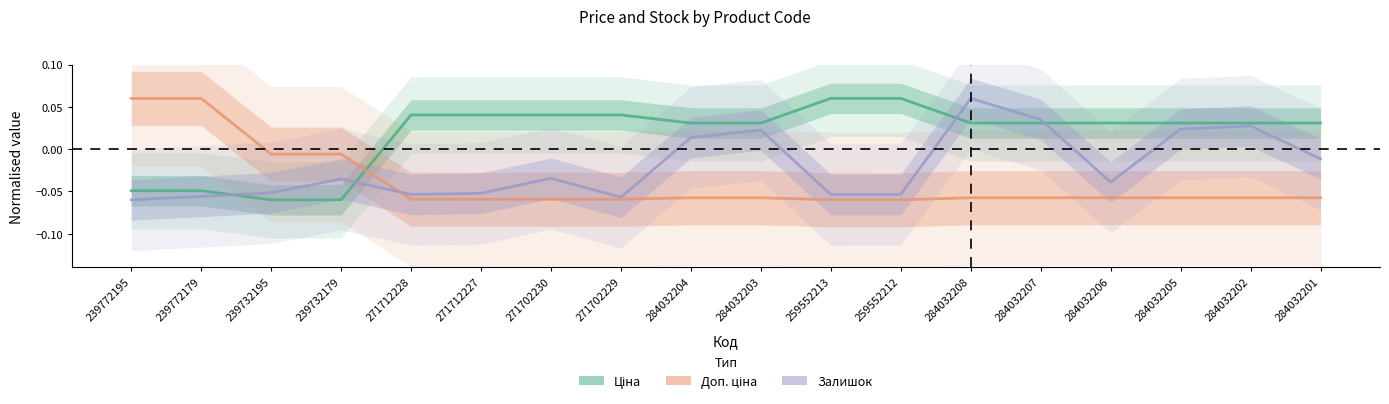

How many data points does each series have?

18